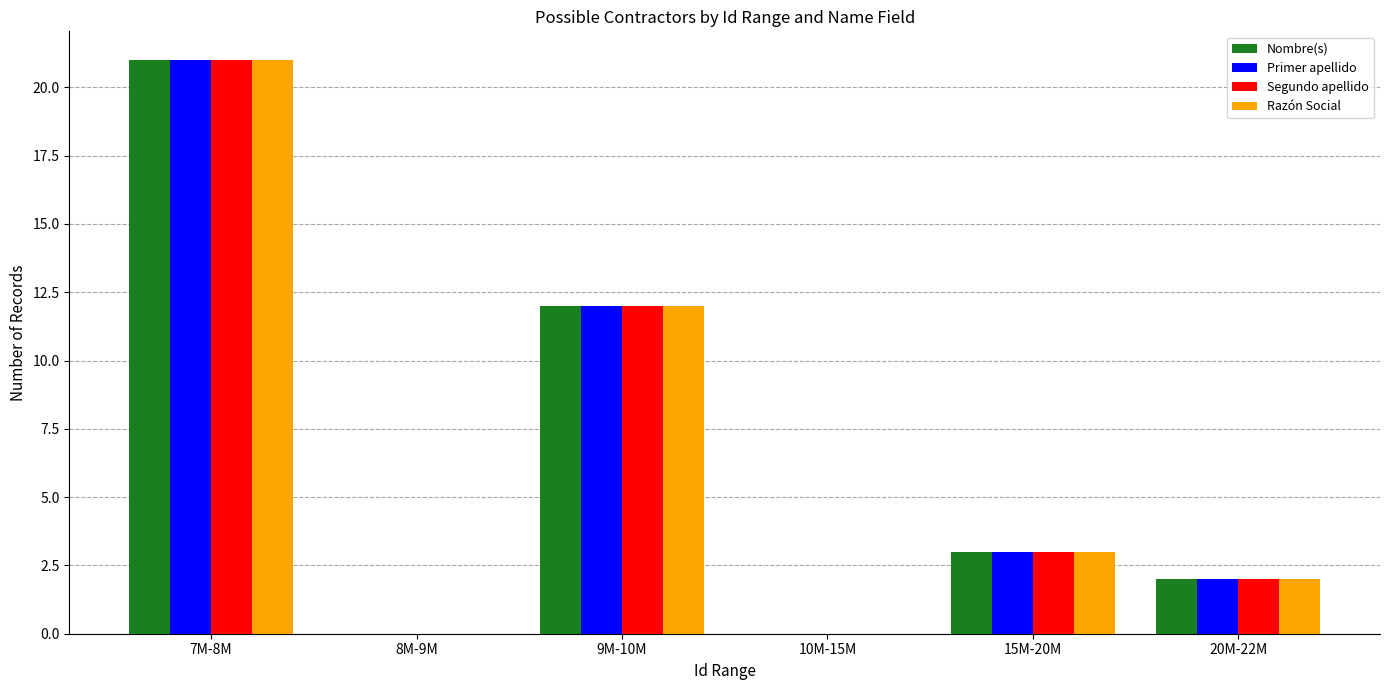

What is the greatest value displayed?

21